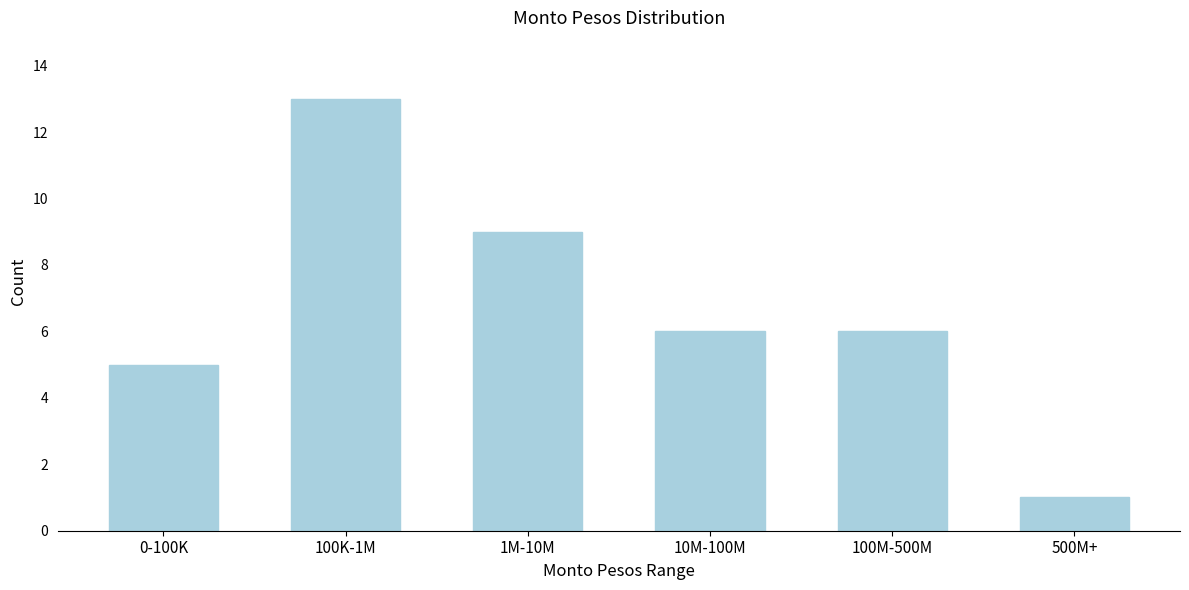

Reading right to left, list all the values displayed in this chart.

1	6	6	9	13	5